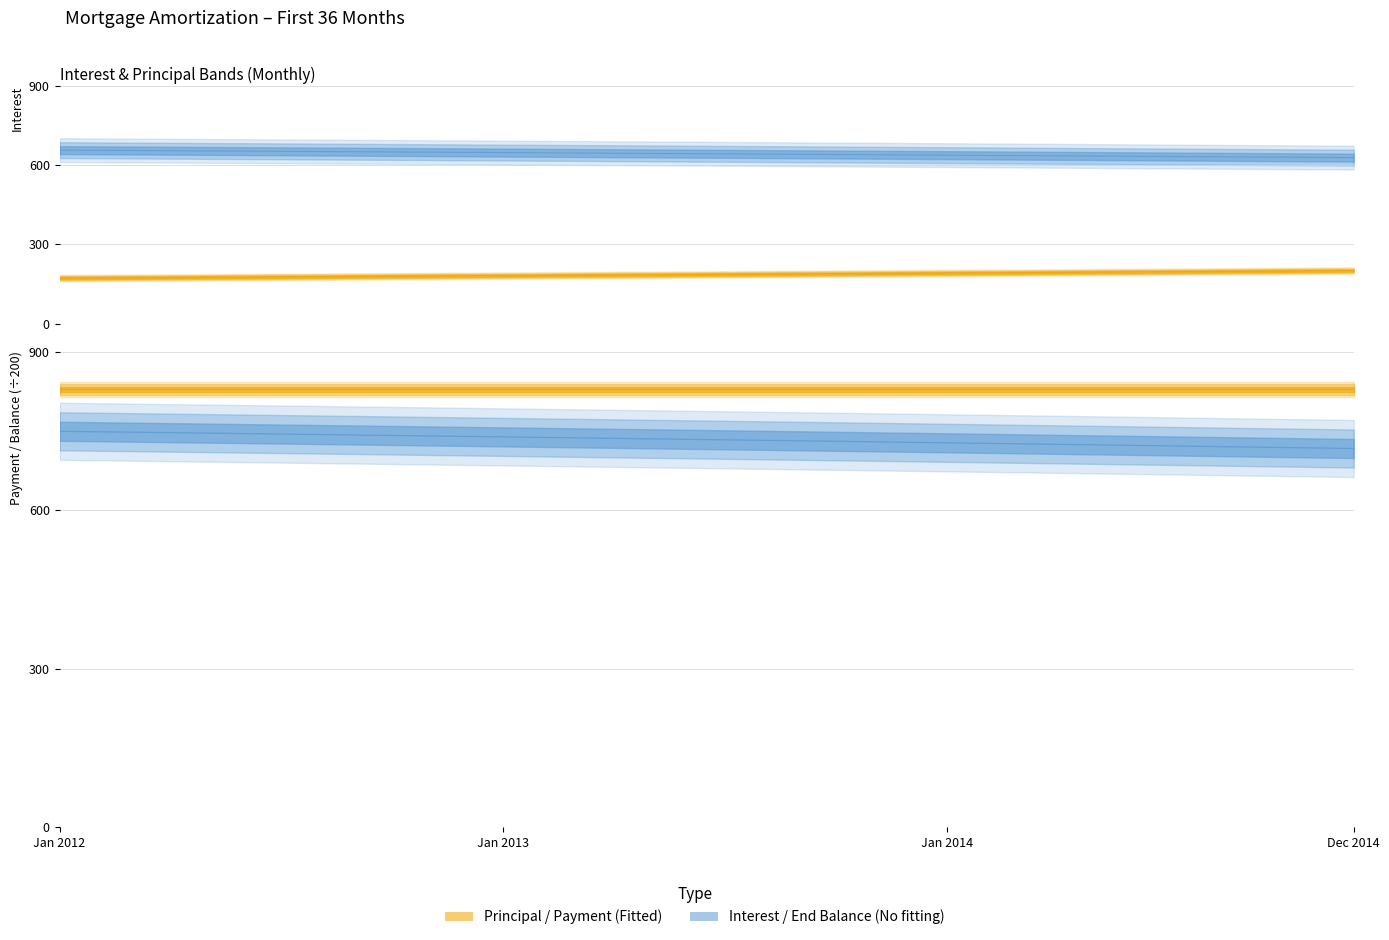

True or false: Principal and Interest intersect in this chart.

False